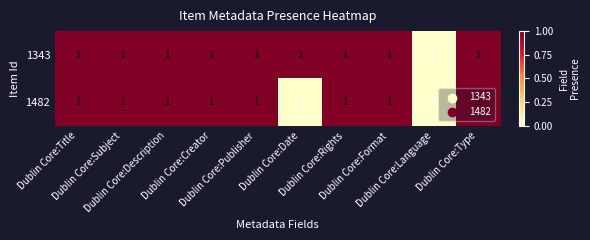

Which series has the largest total across all categories?

1343